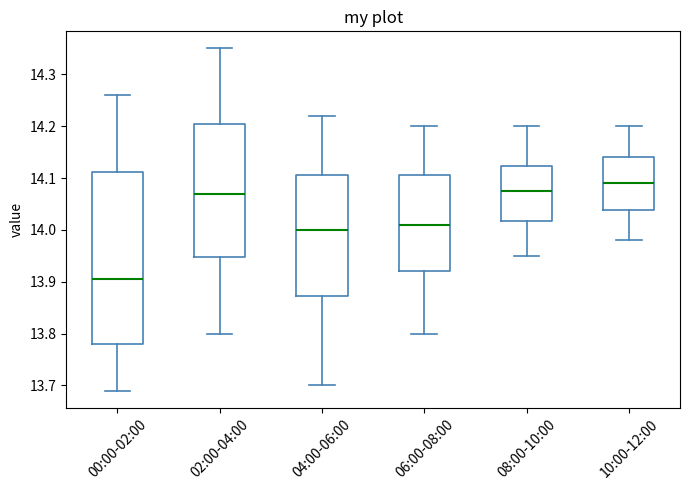

Where is the lower edge of the box for 10:00-12:00 on the y-axis? The values are not printed on the chart, so give them approximately, as read against the axis.

14.04